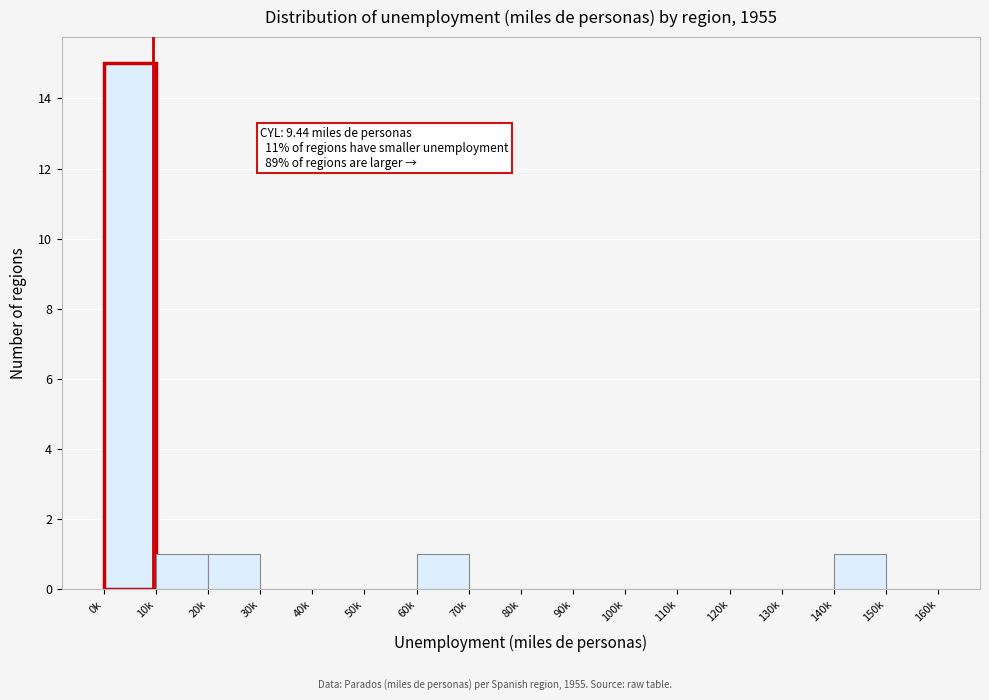

Reading right to left, transcribe all the data shown in this chart.

150k=0	140k=1	130k=0	120k=0	110k=0	100k=0	90k=0	80k=0	70k=0	60k=1	50k=0	40k=0	30k=0	20k=1	10k=1	0k=15